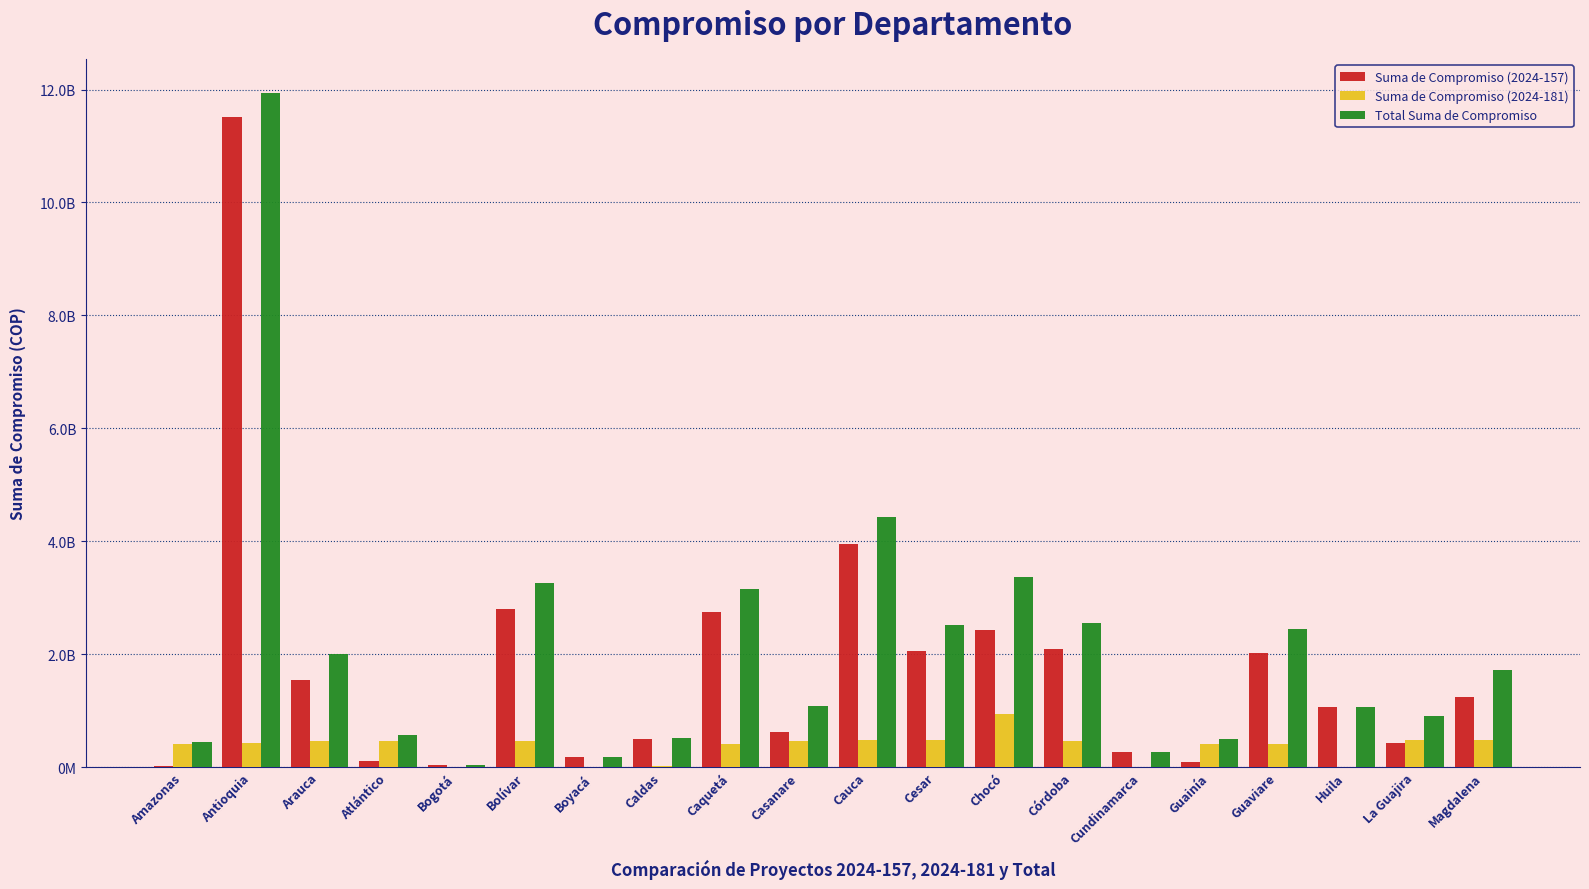

Are the bars grouped side by side (vs. stacked)?

Yes